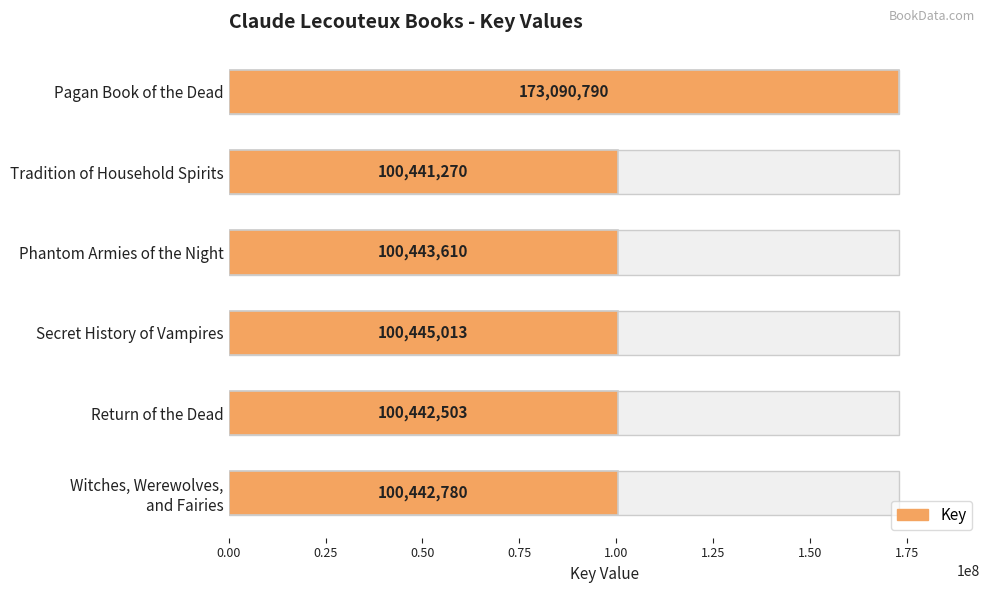

What is the value of the 3rd bar from the left?

100443610